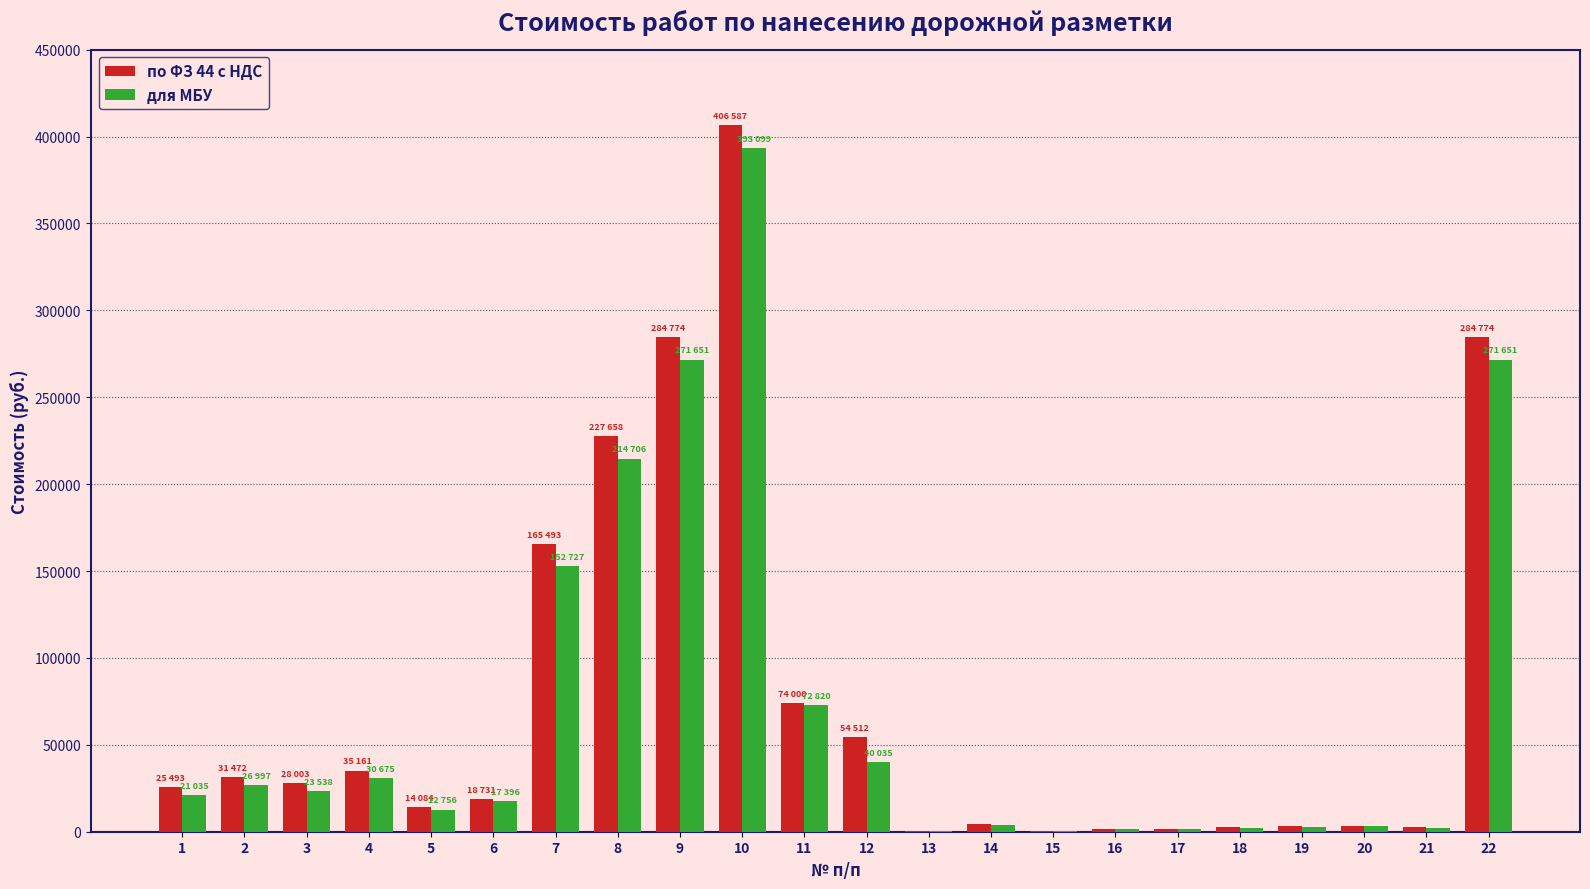

Between 5 and 10, which series saw the biggest shift?

по ФЗ 44 с НДС